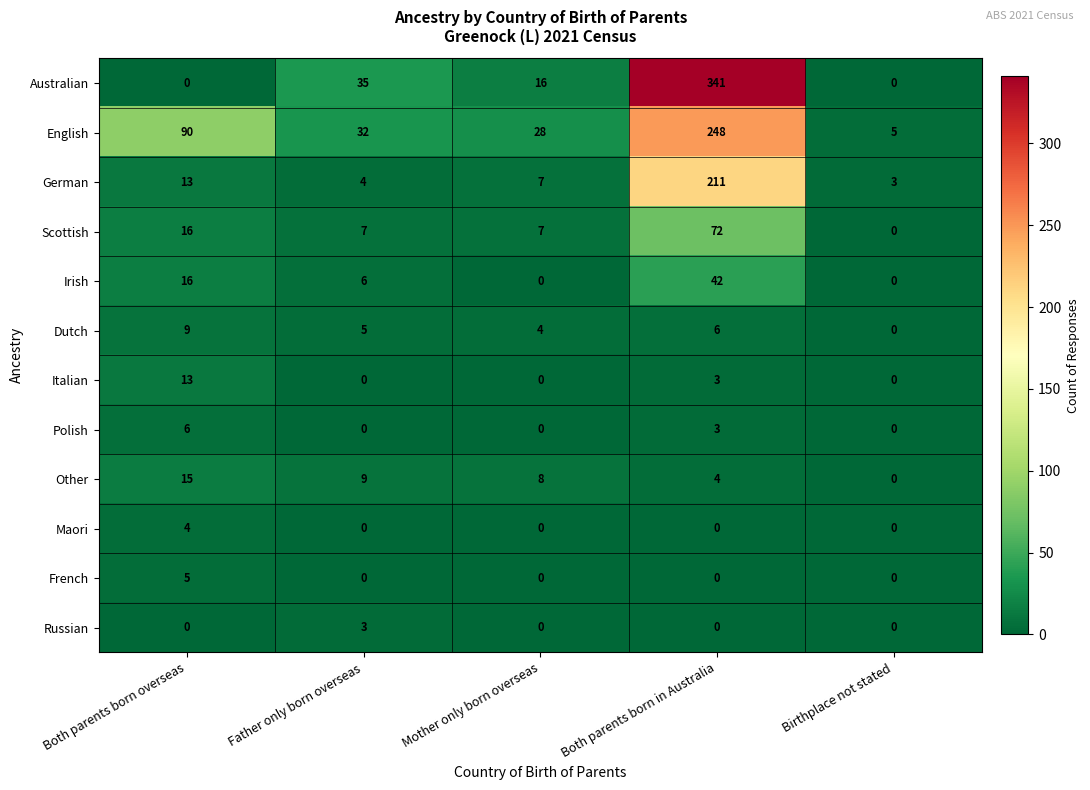

Where does the German series first go above 7?

Both parents born overseas